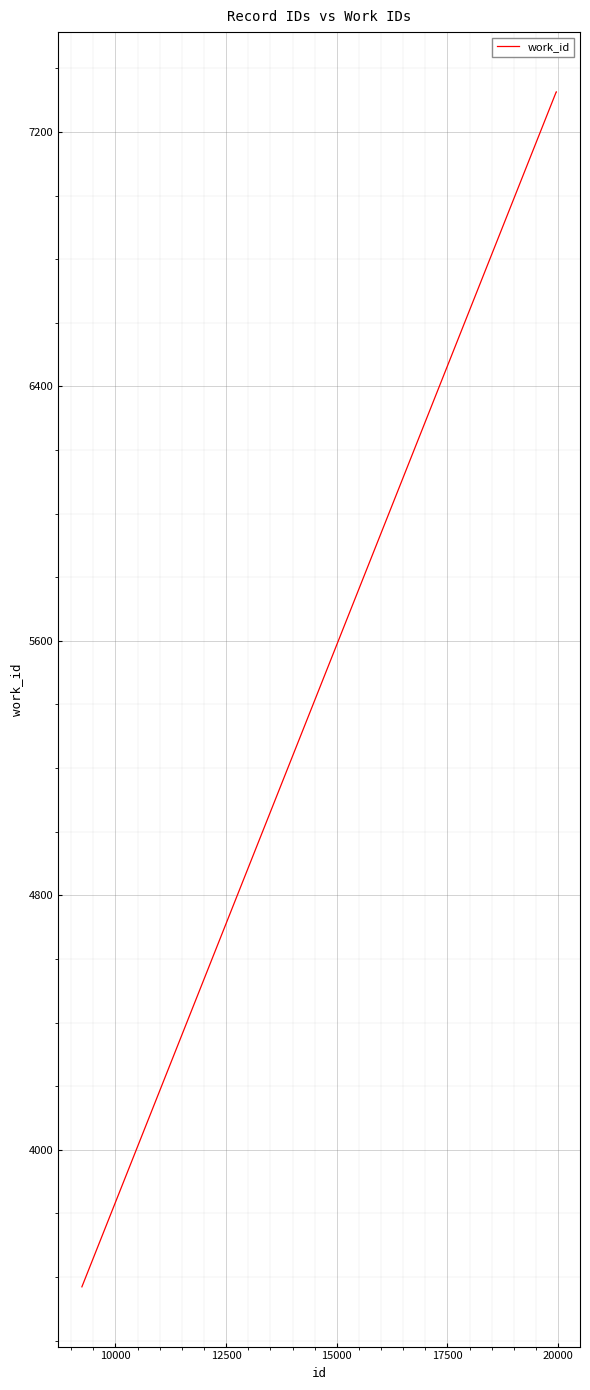

What is the greatest value displayed?

7326